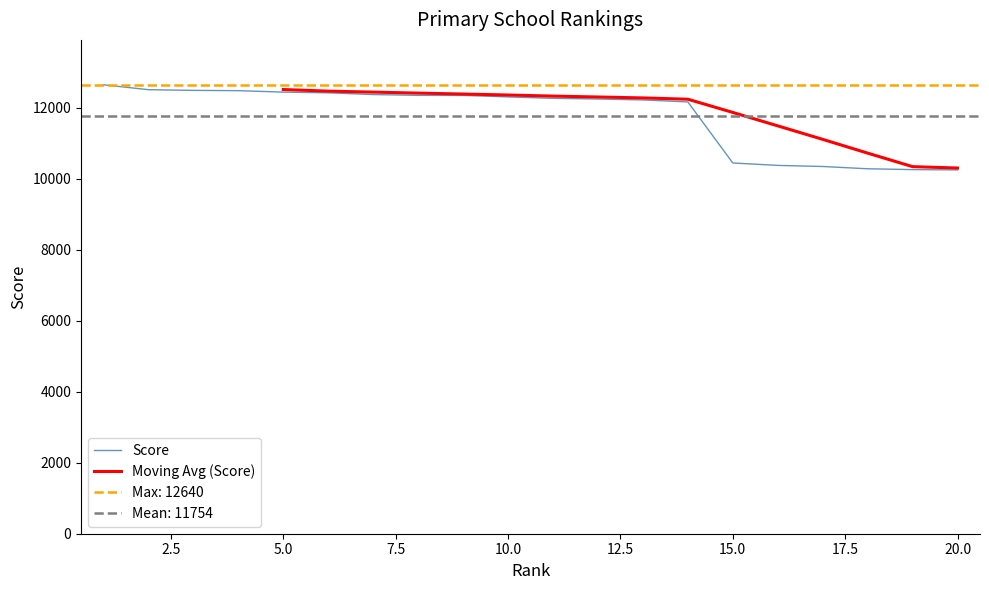

True or false: there are more than 0 points higher than both neighbors.

False